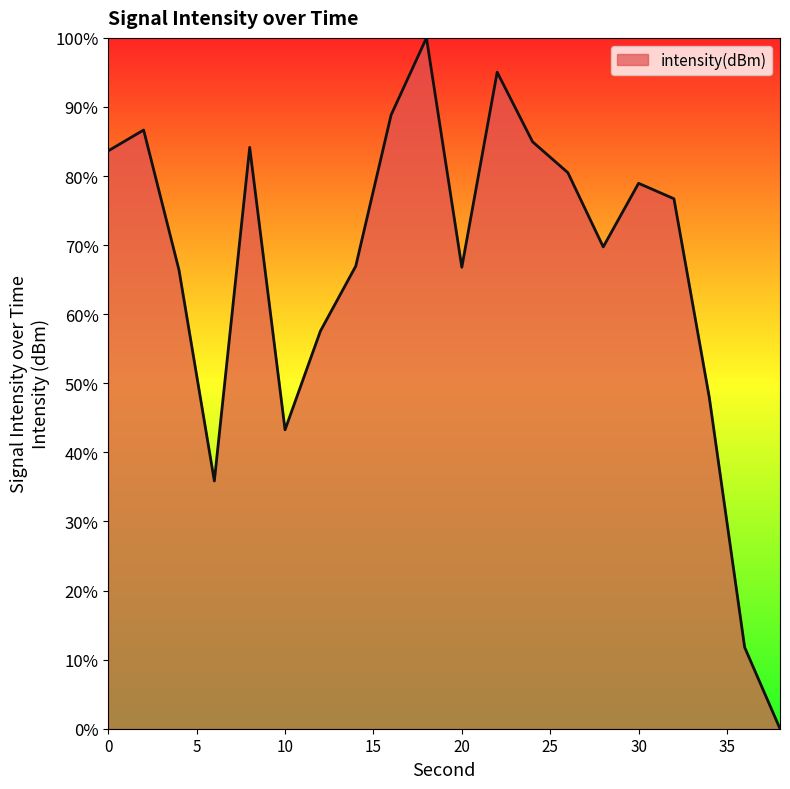

What is the difference between the maximum and minimum values?

100.0